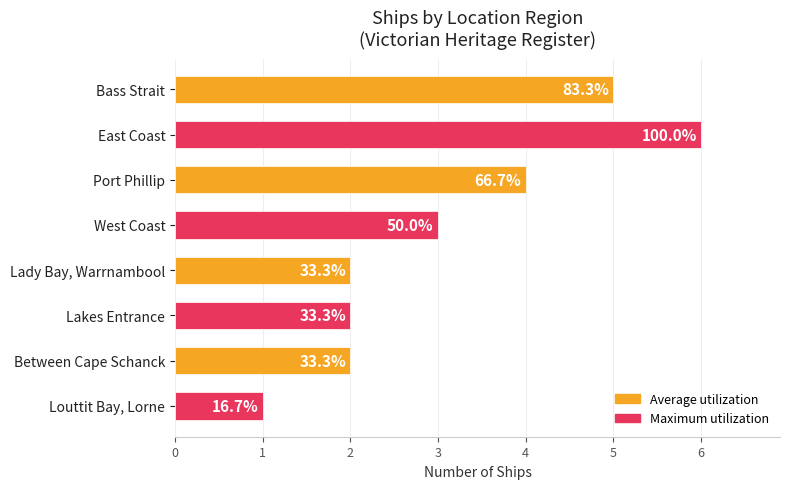

What is the maximum value shown in the chart?

6